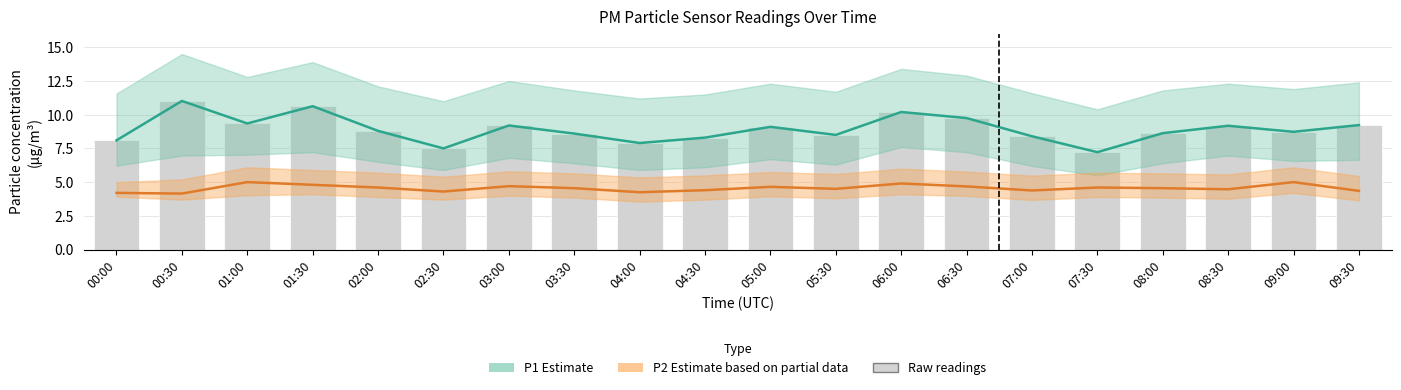

What is the difference between the second highest and second lowest values in the Raw P1 readings series?

3.1